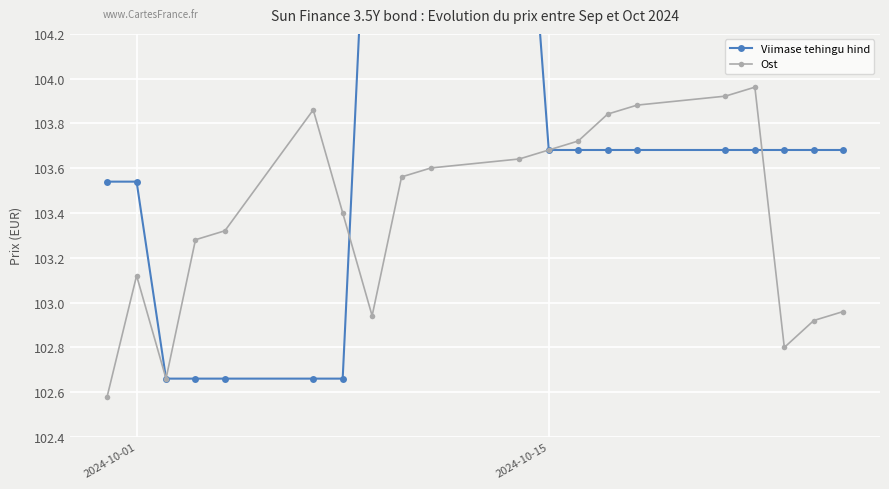

The value of Ost at 2024-10-01 is 59.0. True or false?

False